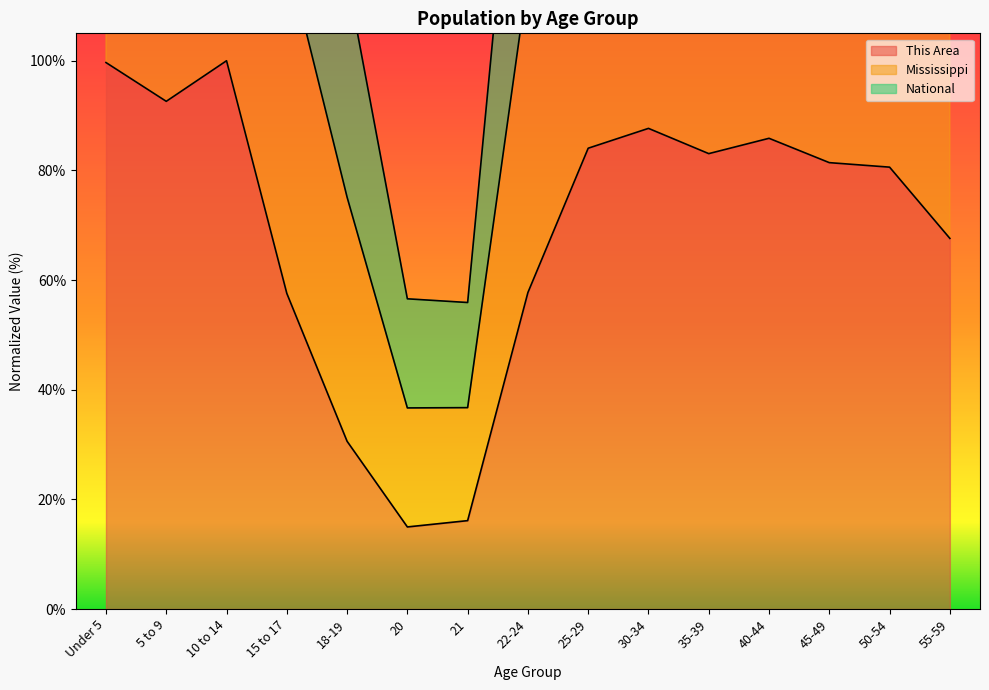

What is the highest value of the This Area series?

100.0